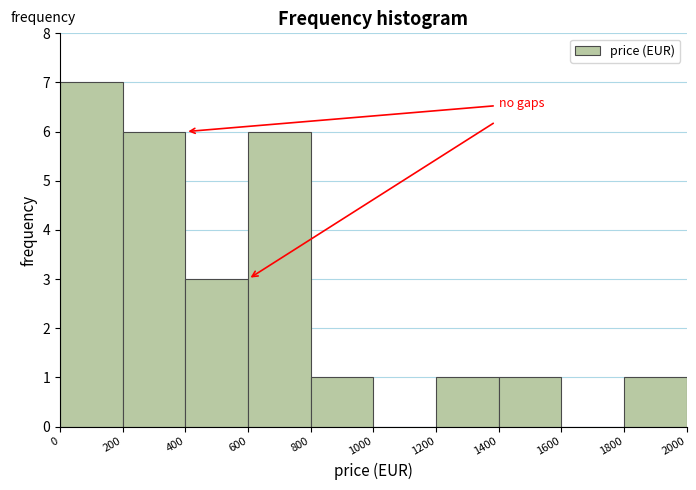

Reading left to right, transcribe this chart: for each bar, give the range it covers on the x-axis and its height. The values are not printed on the chart, so give them approximately, as read against the axis.

0 to 200: 7
200 to 400: 6
400 to 600: 3
600 to 800: 6
800 to 1000: 1
1000 to 1200: 0
1200 to 1400: 1
1400 to 1600: 1
1600 to 1800: 0
1800 to 2000: 1